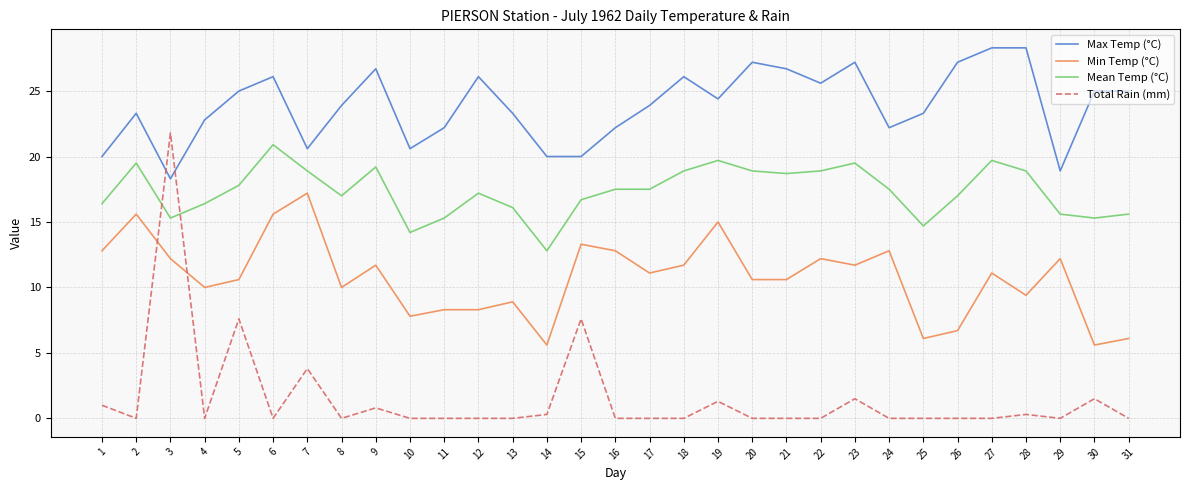

At which category is the sum across all series the highest?

3